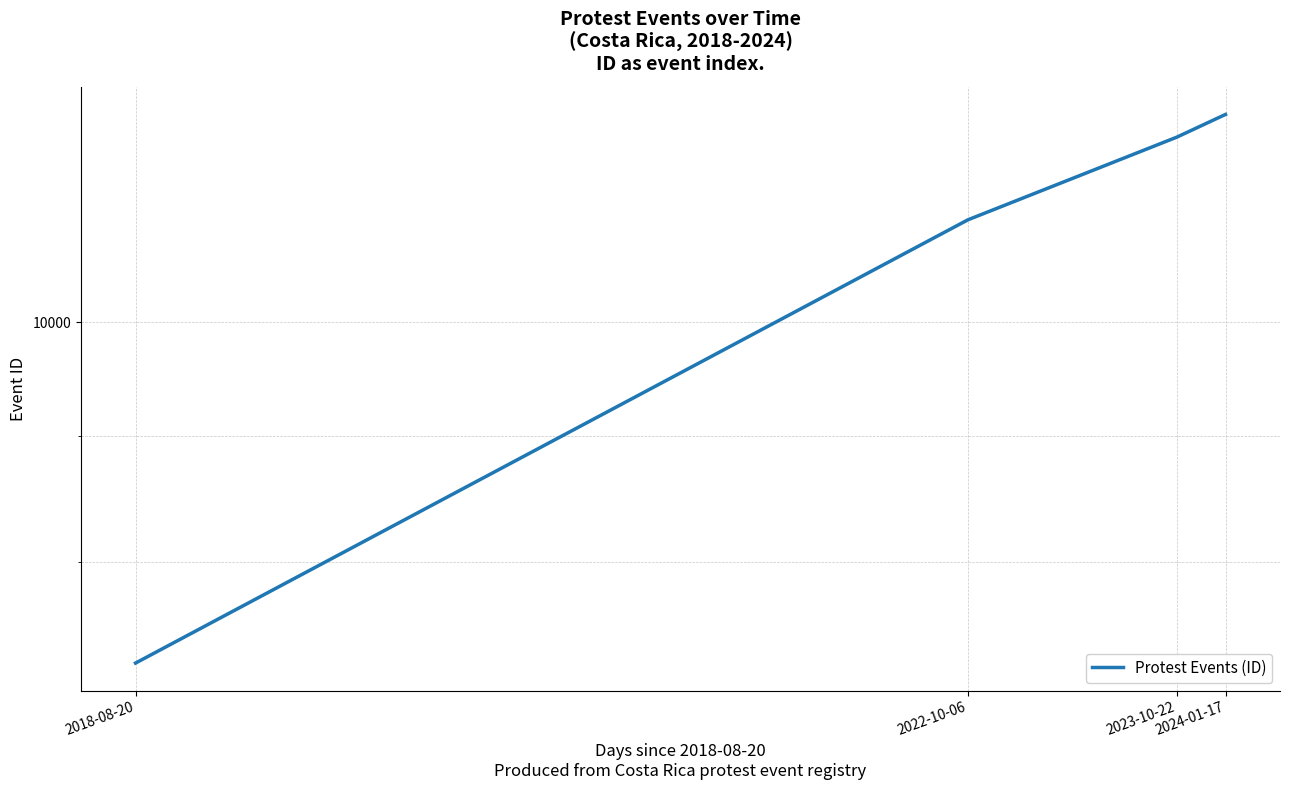

What is the approximate value at 2023-10-22, to the nearest 100?

11900